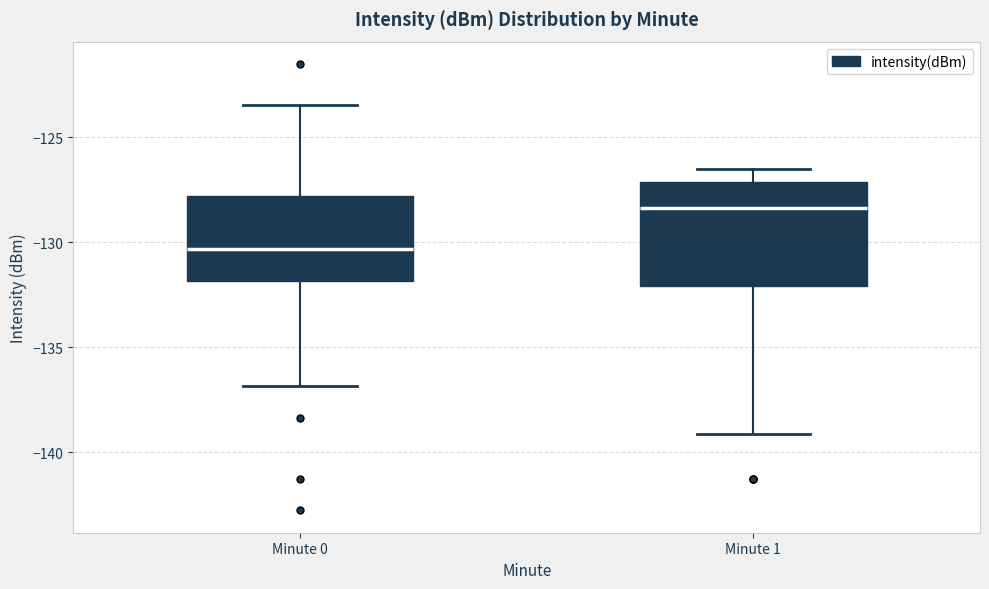

Reading left to right, read every box against the y-axis: the position of its median line, the range the box covers, and the ends of its whiskers. The values are not printed on the chart, so give them approximately, as read against the axis.

Minute 0: median -130.5, box -132.0 to -128.0, whiskers -137.0 to -123.5
Minute 1: median -128.5, box -132.0 to -127.0, whiskers -139.0 to -126.5